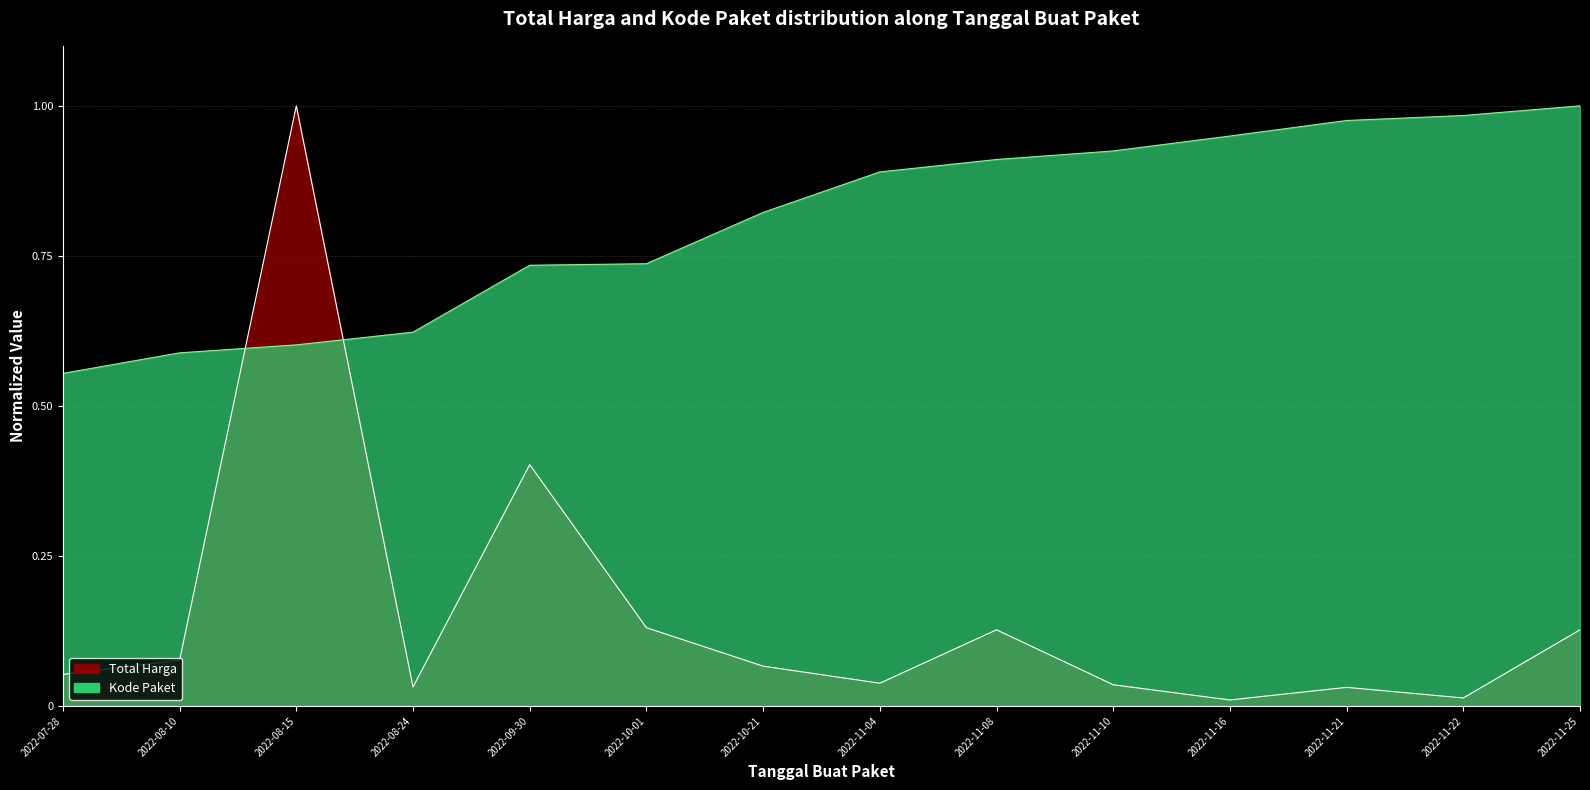

What is the label of the 1st point from the right?

2022-11-25